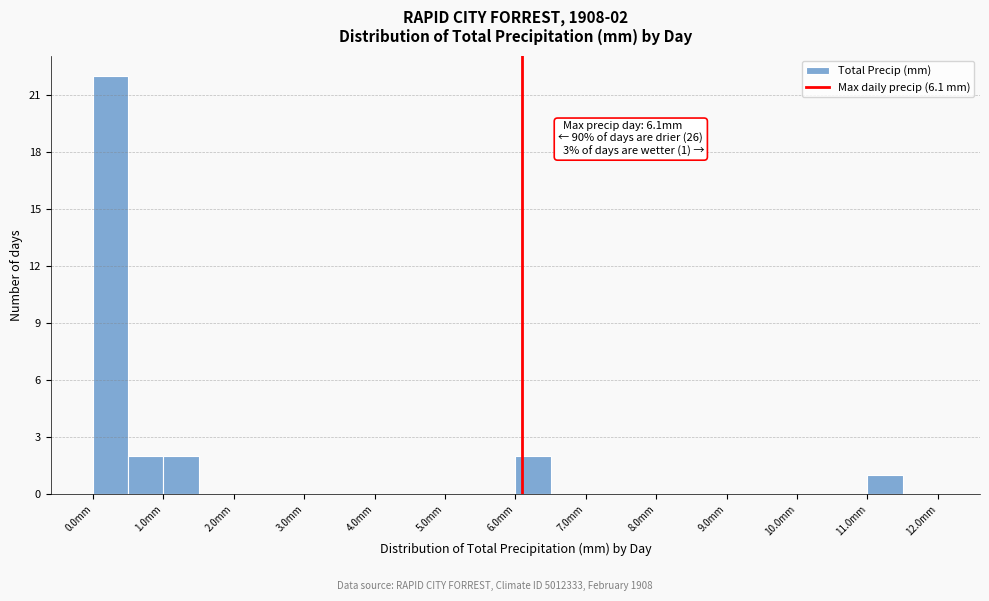

Which range on the x-axis has the tallest bar?

0.0 to 0.5